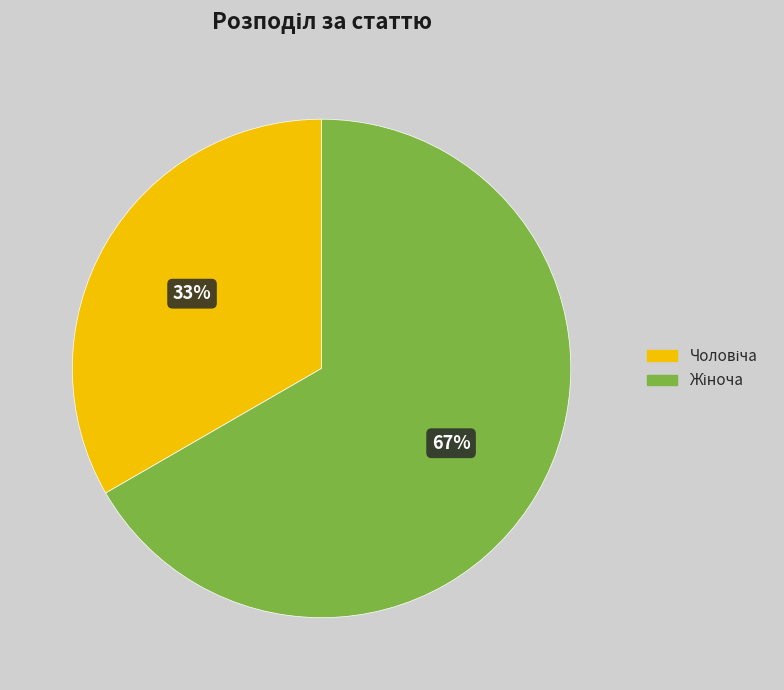

To the nearest percent, what is the average slice percentage?

50%